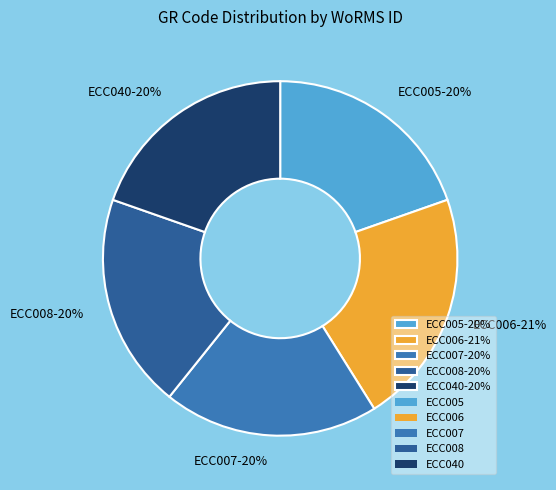

Is the sum of ECC005 and ECC006 greater than half?

No